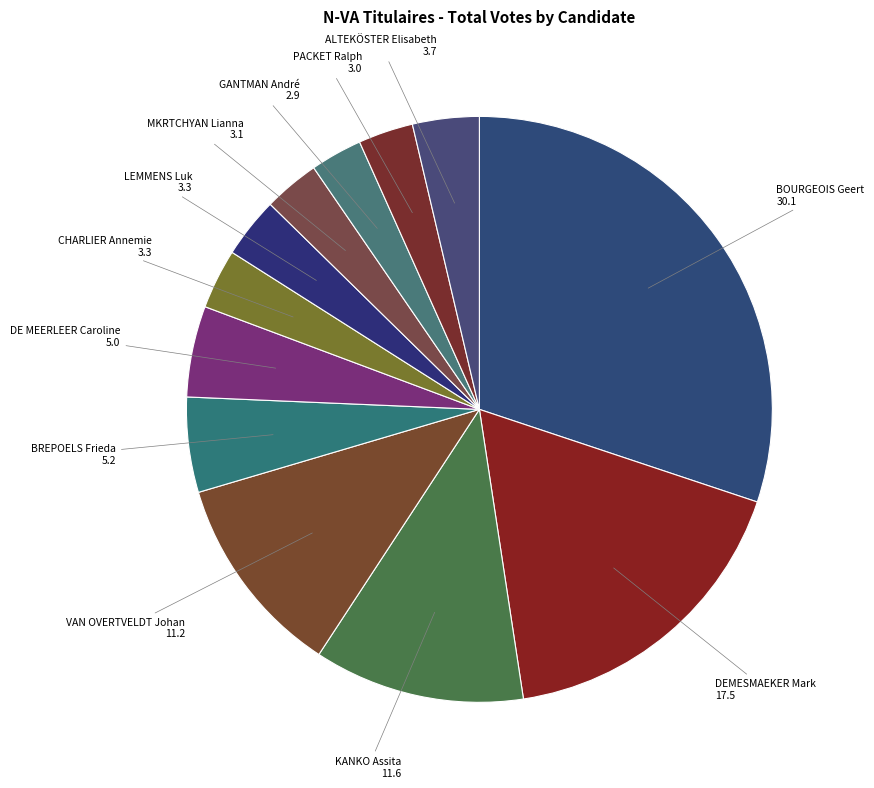

Is it true that GANTMAN André is 8% of the pie?

False